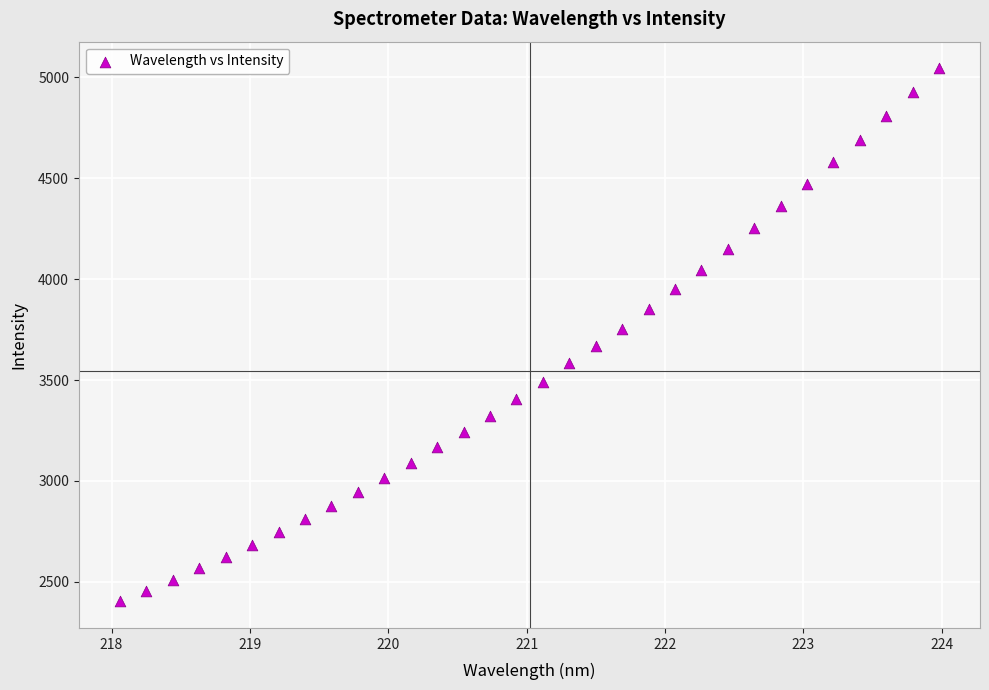

What is the range of Y values (max minus min)?

2641.4